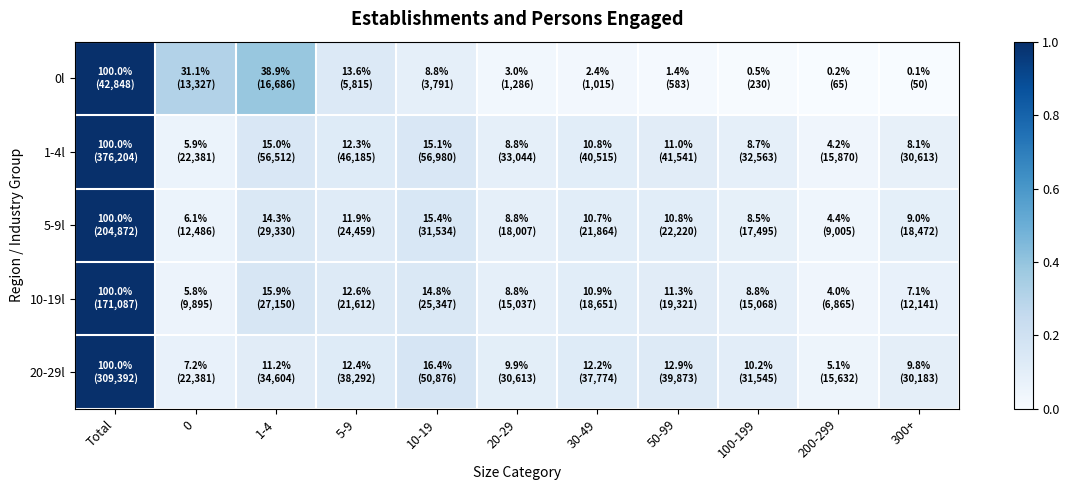

What is the maximum value shown in the chart?

1.0